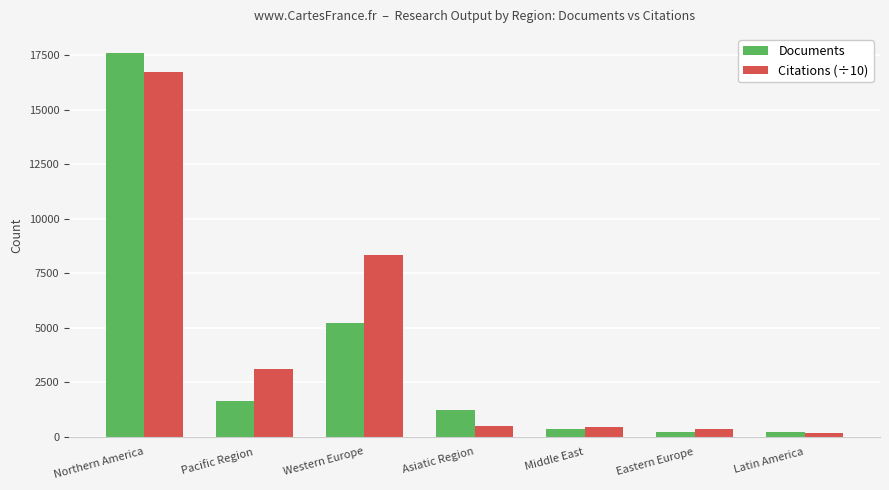

How many categories are shown in the chart?

7